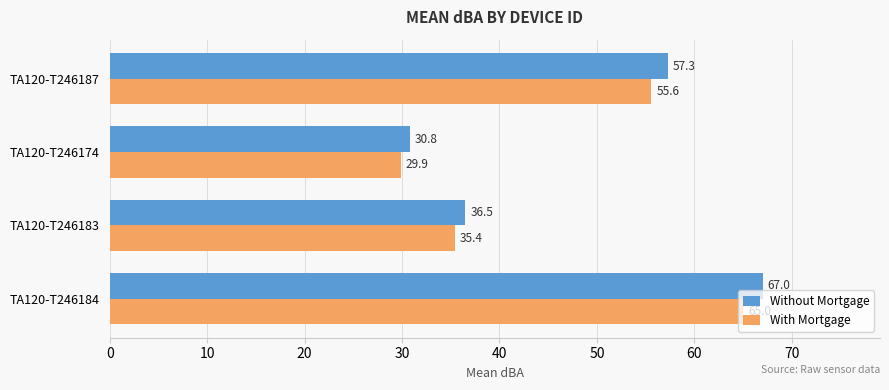

What is the difference between the second highest and second lowest values in the With Mortgage series?

20.2